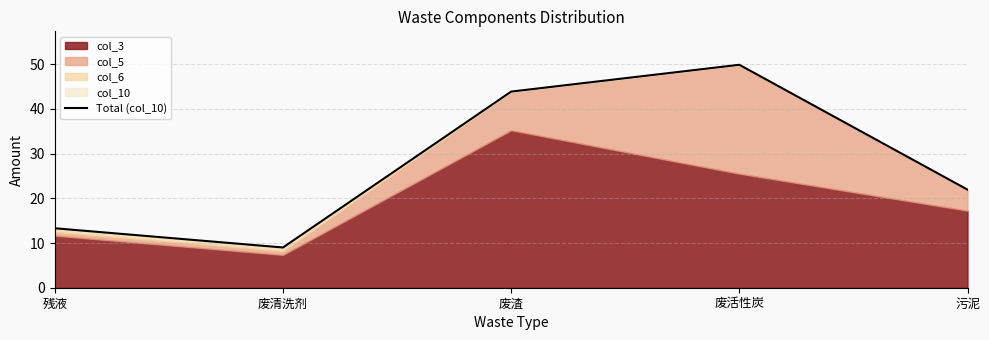

The chart shows a value of 21.9 at 污泥. True or false?

True